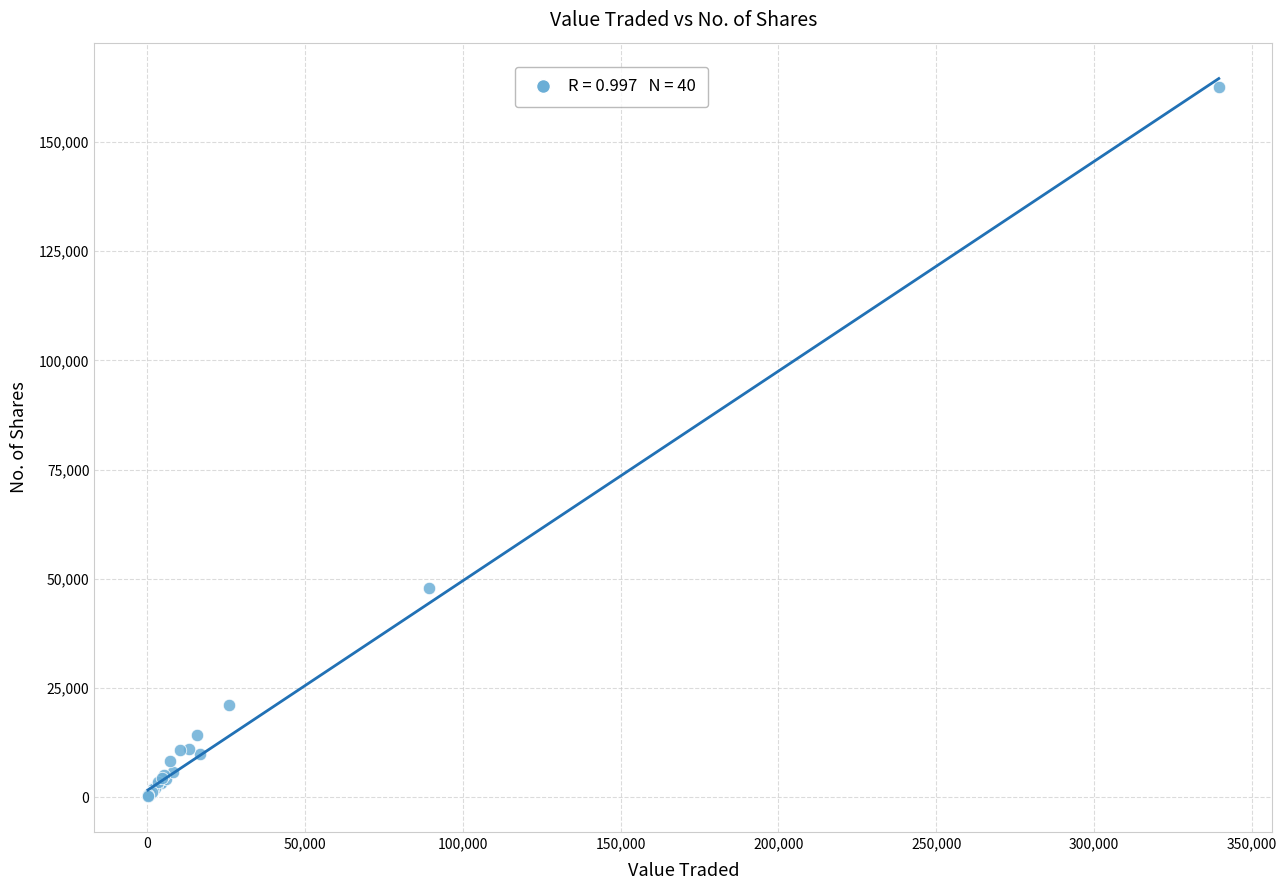

What Y value in the scatter plot is closest to 81372?

47869